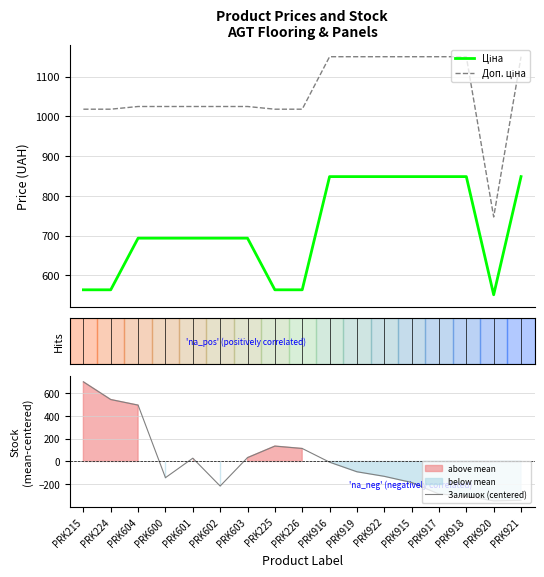

How many interior local peaks does the Залишок (centered) series have?

2